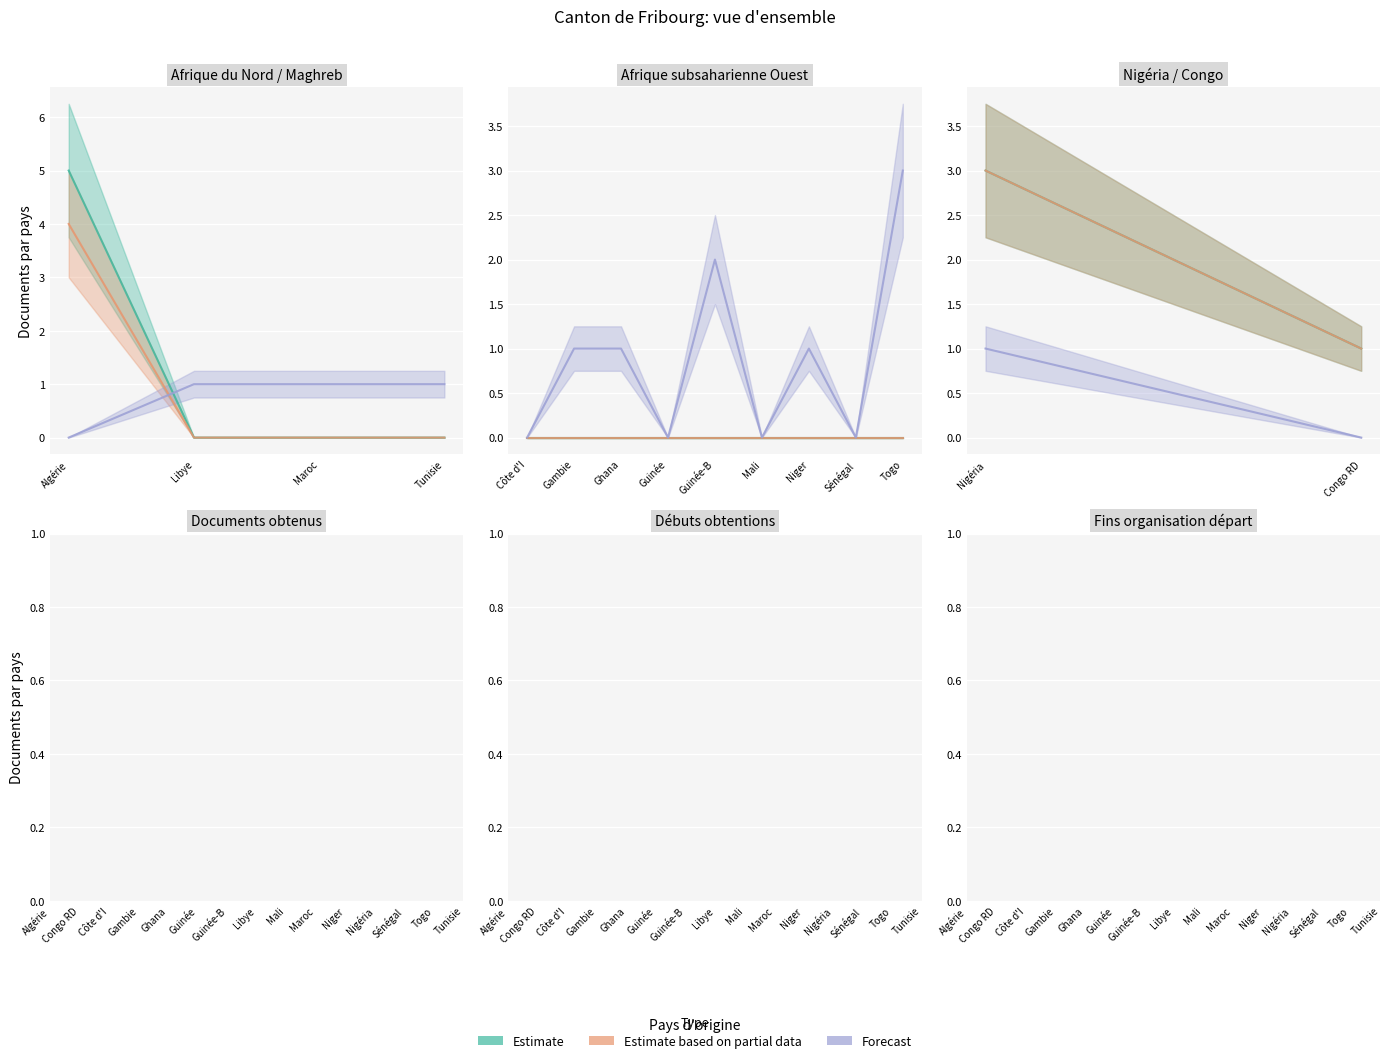

At how many categories does at least one series exceed 4?

1